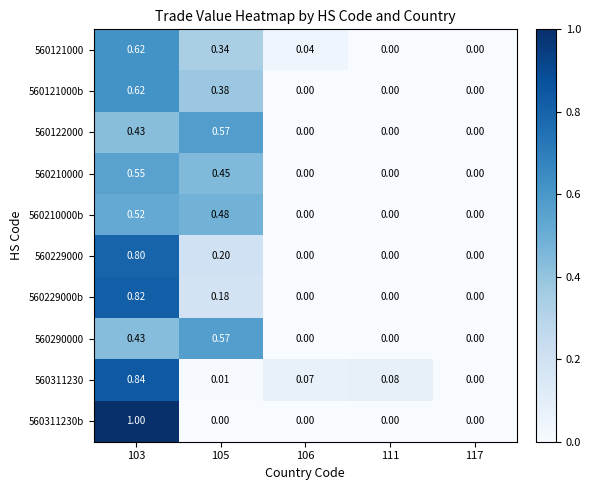

At which category is the sum across all series the highest?

103